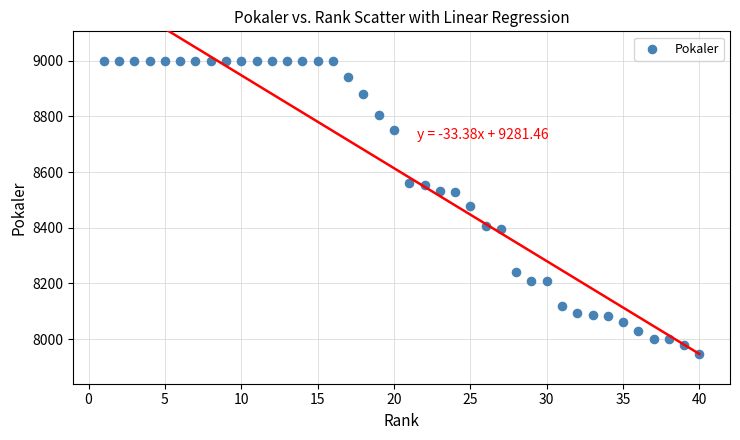

What is the range of Y values (max minus min)?

1055